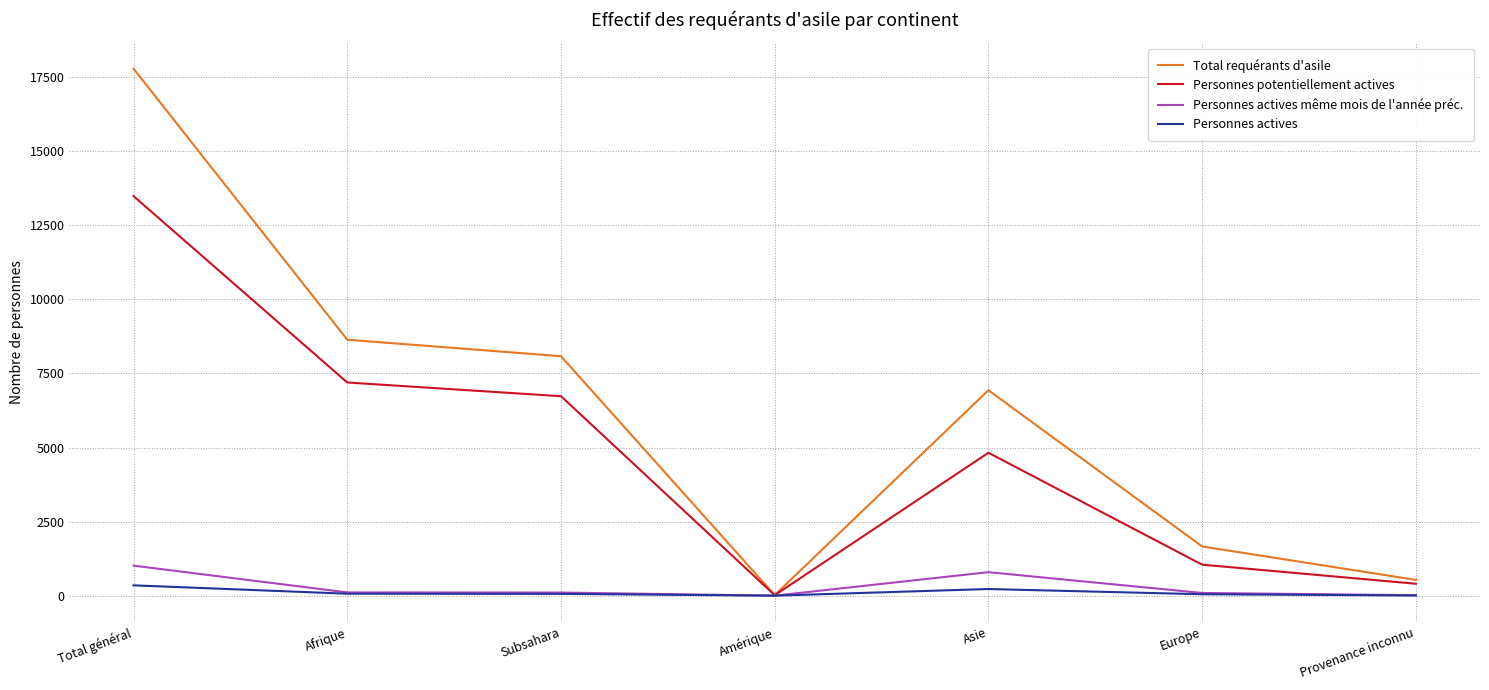

What is the total value across all series at Asie?

12777